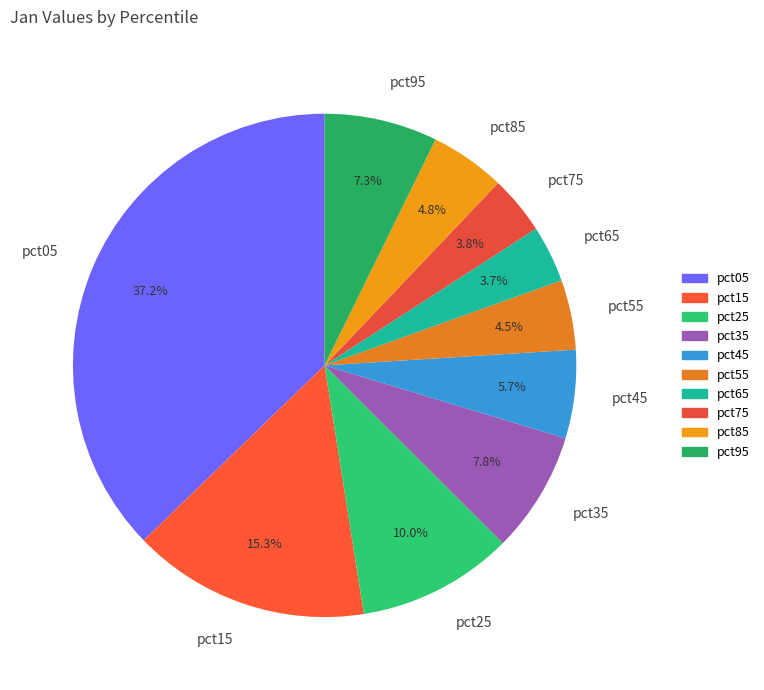

To the nearest percent, what is the average slice percentage?

10%